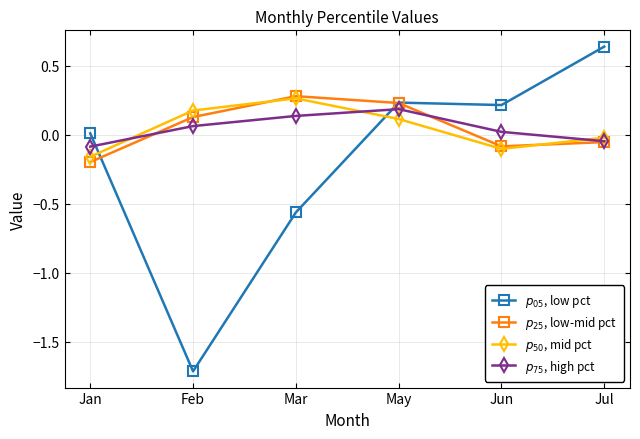

Which category has the lowest value in the $p_{50}$, mid pct series?

Jan